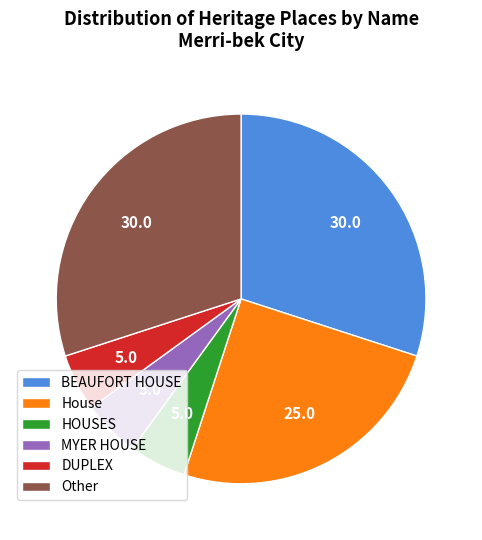

Which has a higher value, HOUSES or House?

House